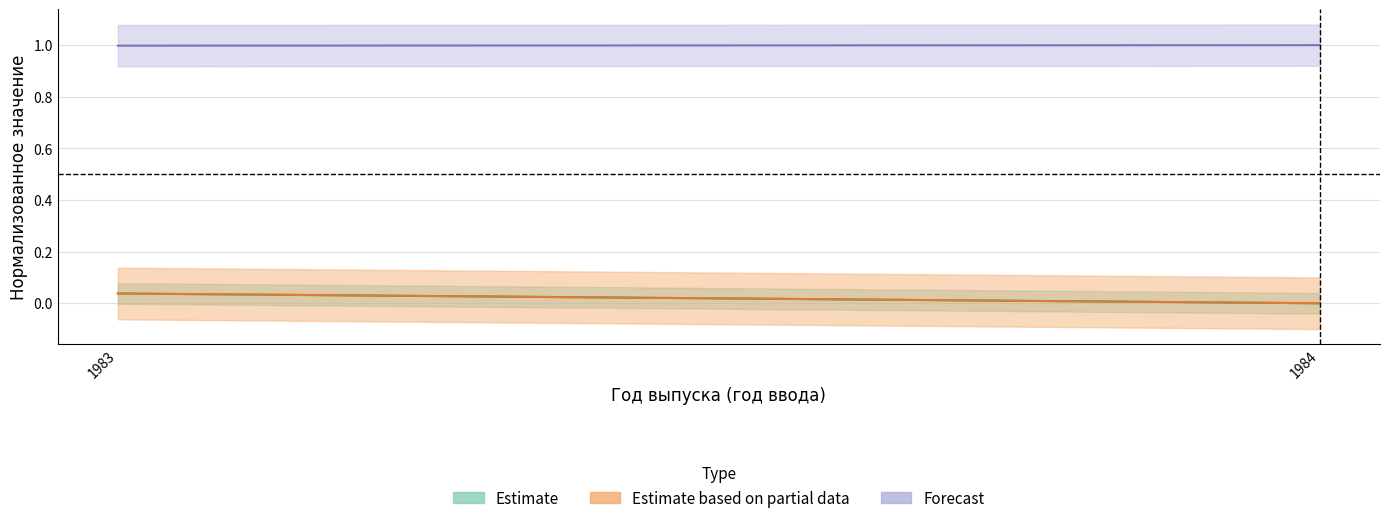

What is the spread (max minus min) of values at 1984?

1.0